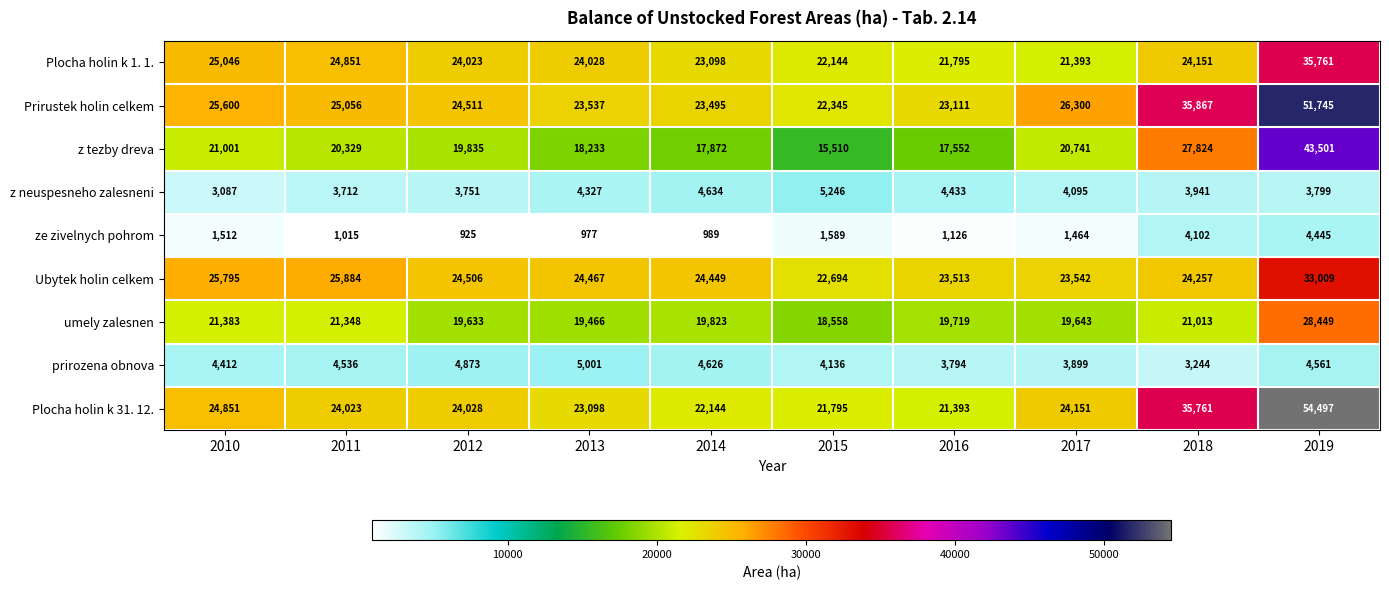

What is the spread (max minus min) of values at 2012?

23586